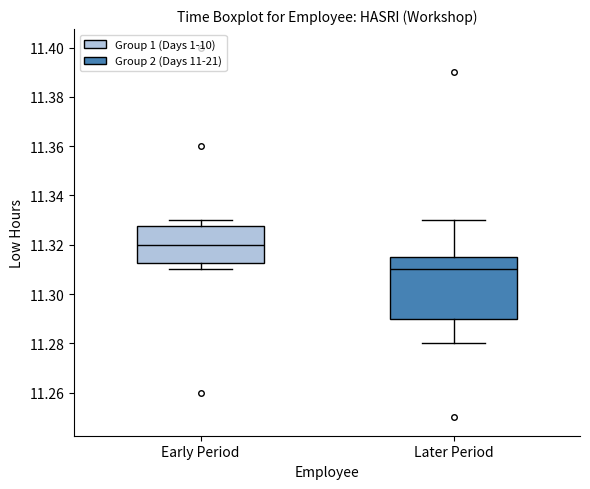

Comparing the boxes themselves (not the whiskers), which one is the tallest?

Later Period